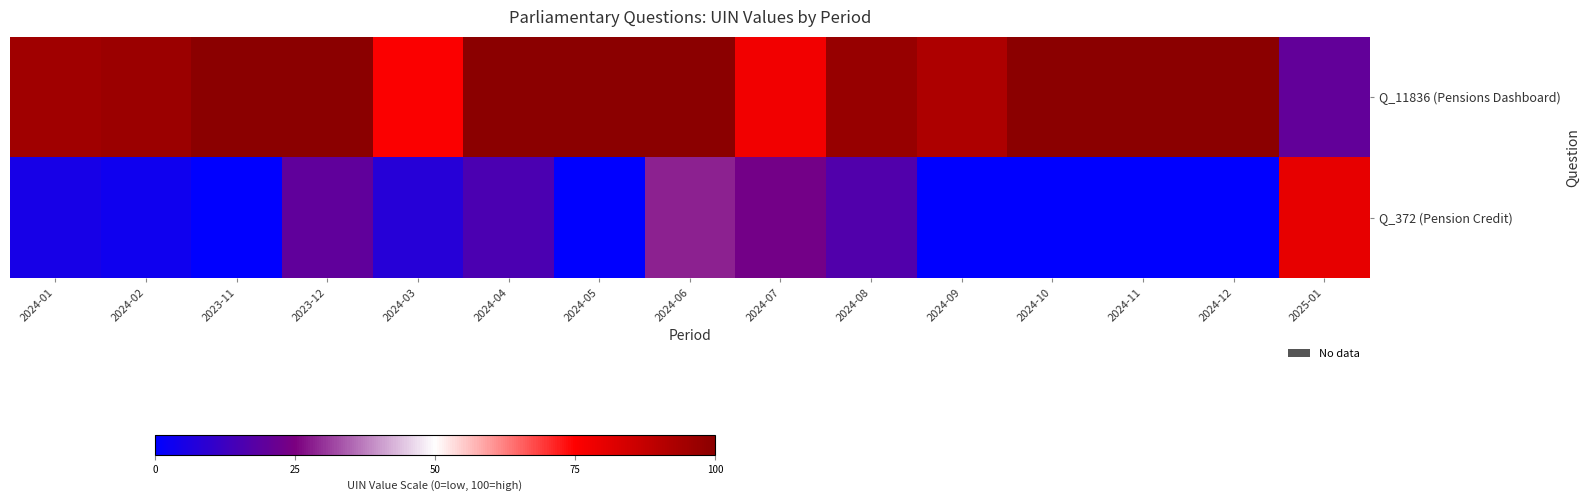

What is the total value across all series at 2024-02?

99.6